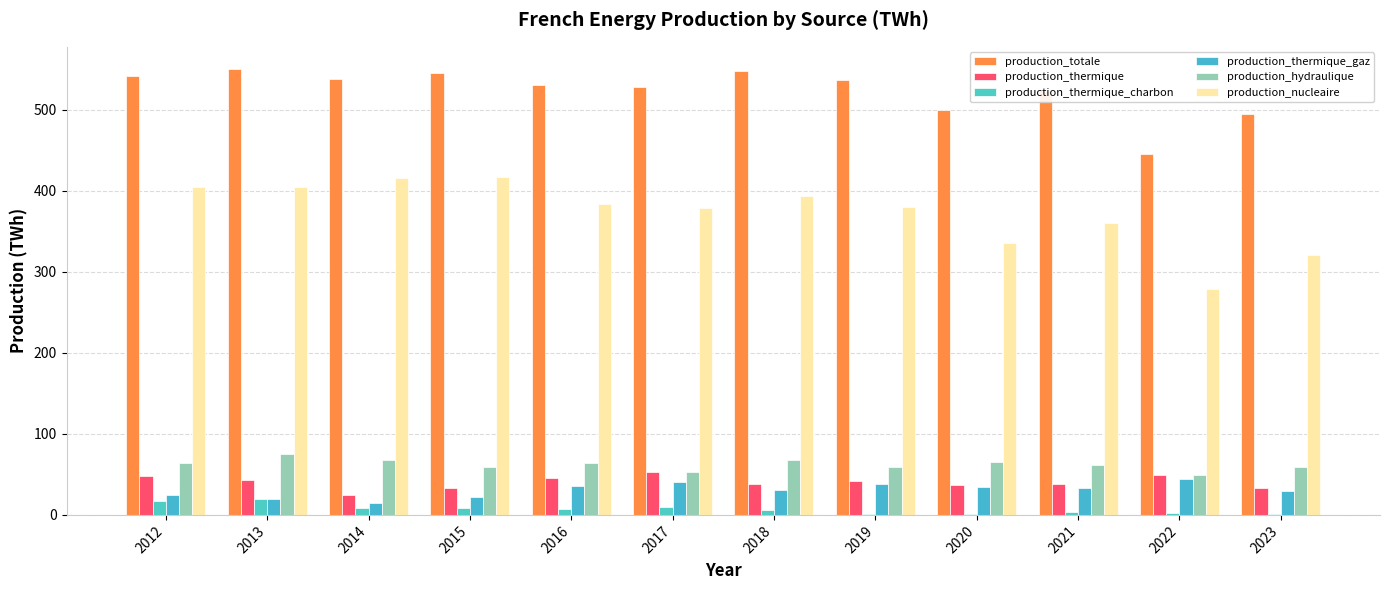

At which label is production_thermique closest to 39?

2021